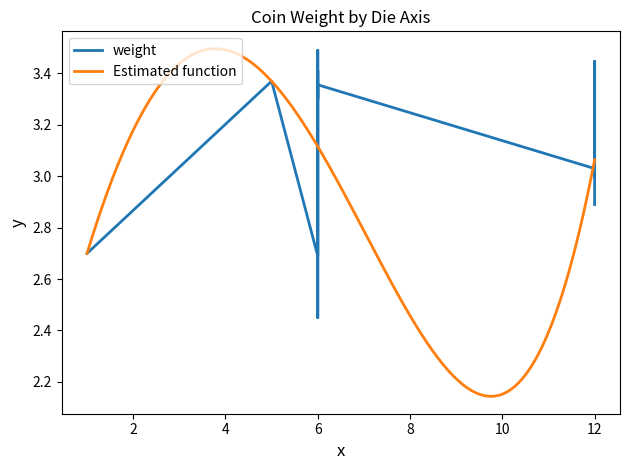

Read the value at 12.

3.0